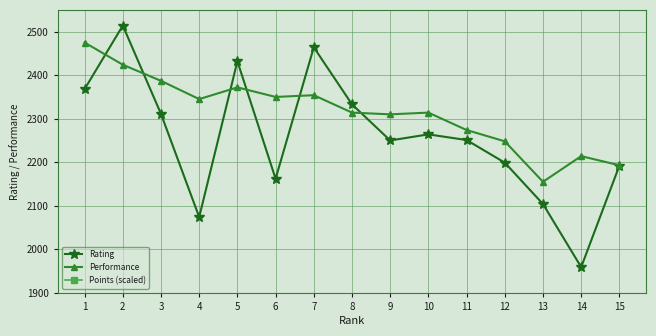

The Points (scaled) series shows 2344 at 5. True or false?

False